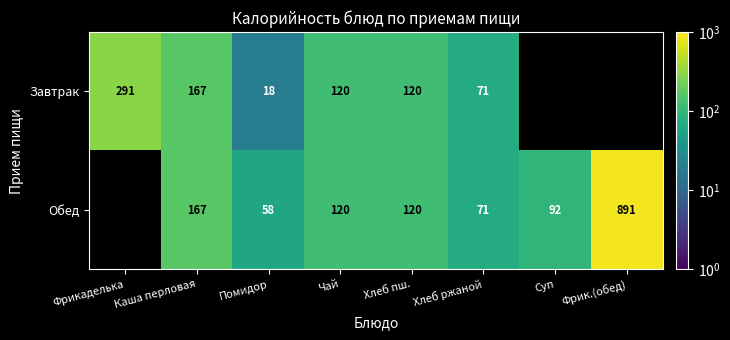

Is it true that Обед equals 552.6 at Фрик.(обед)?

False